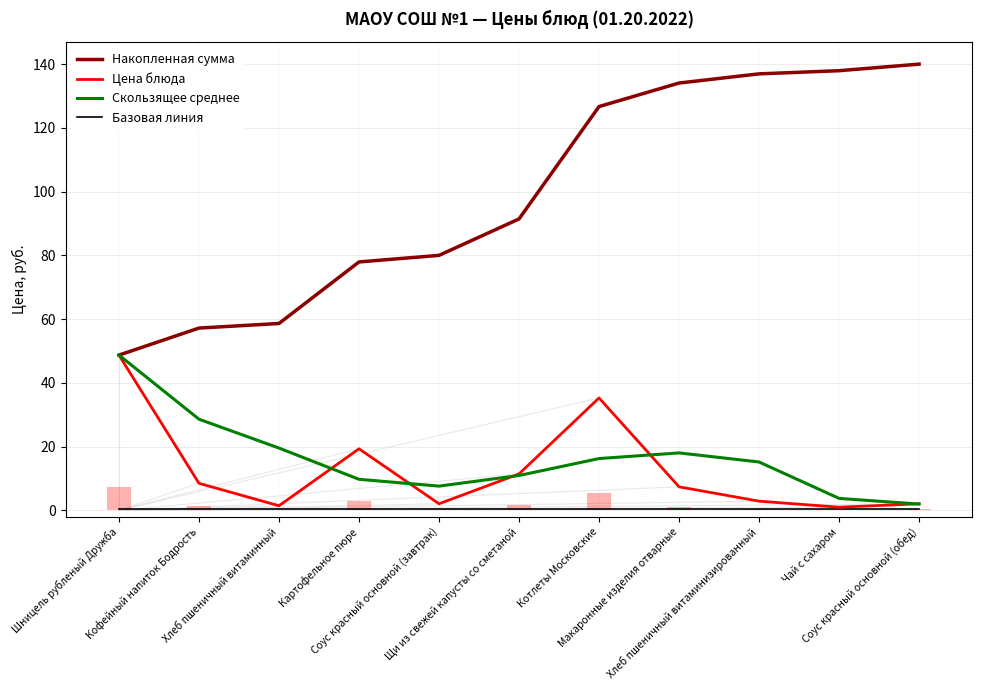

At how many categories does at least one series exceed 39?

11